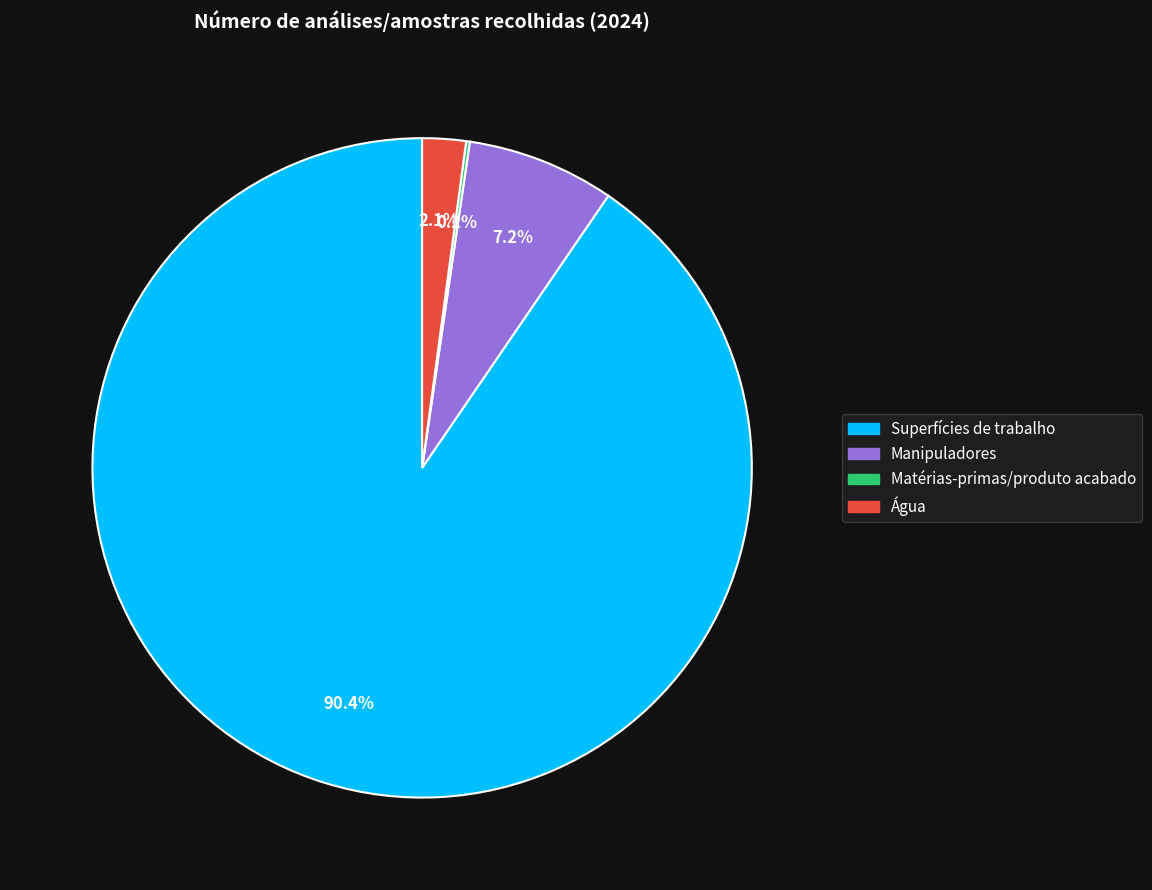

Does any single category account for the majority?

Yes